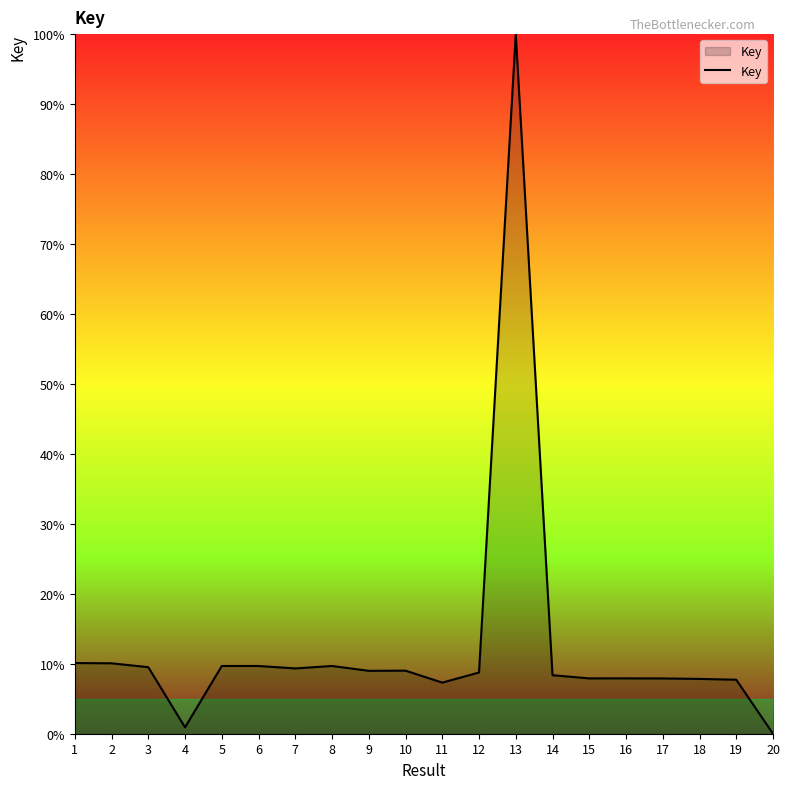

What is the change in value from 5 to 10?

-0.7